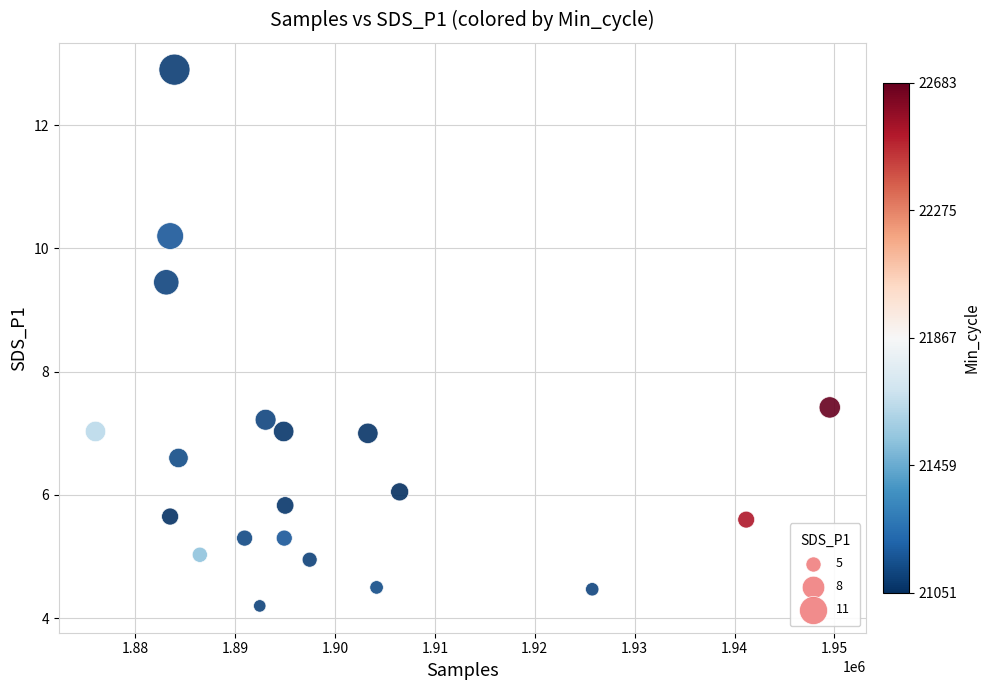

What is the range of X values (max minus min)?

73491.0